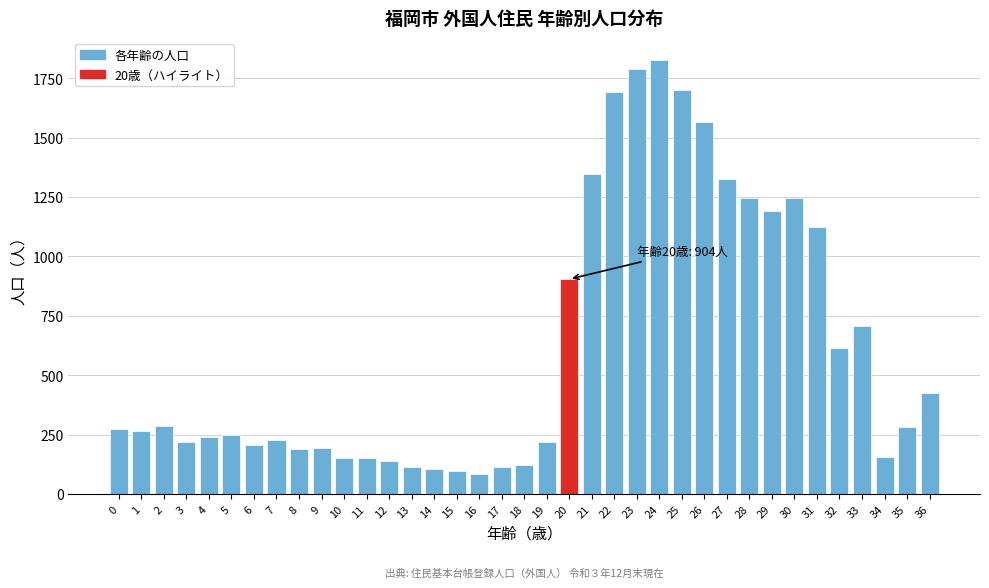

What is the difference between the maximum and minimum values?

1744